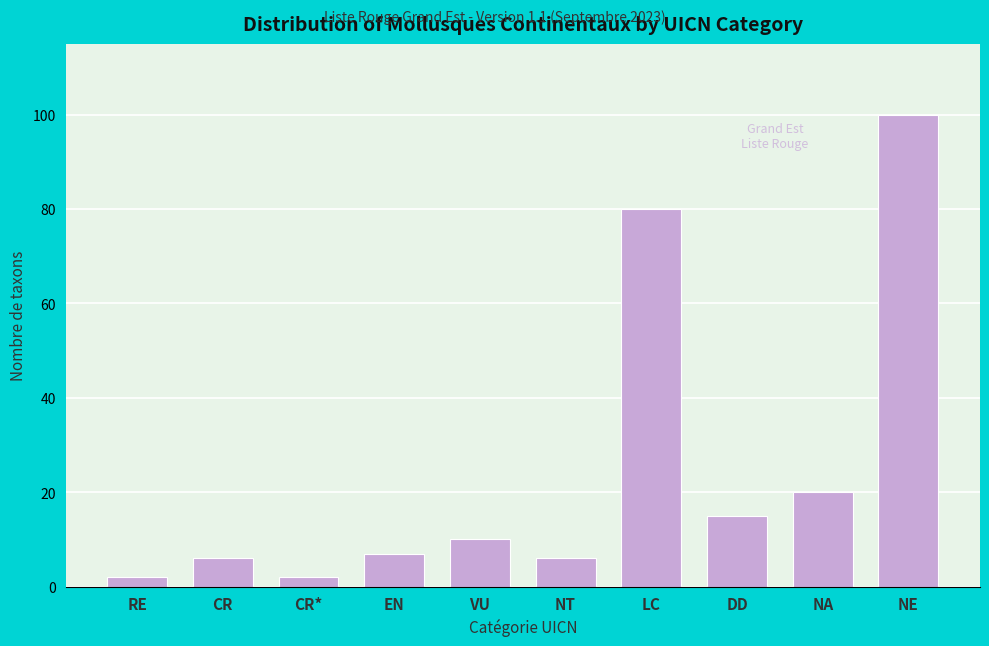

Reading right to left, what are all the values shown in this chart?

NE=100	NA=20	DD=15	LC=80	NT=6	VU=10	EN=7	CR*=2	CR=6	RE=2